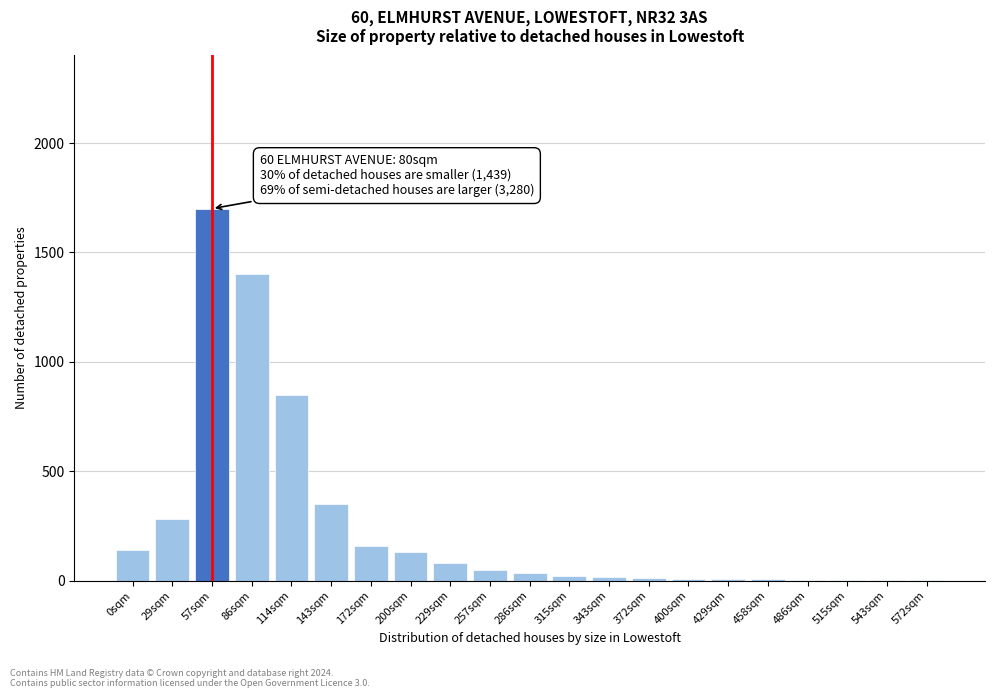

Which category has the highest value across all series?

57sqm